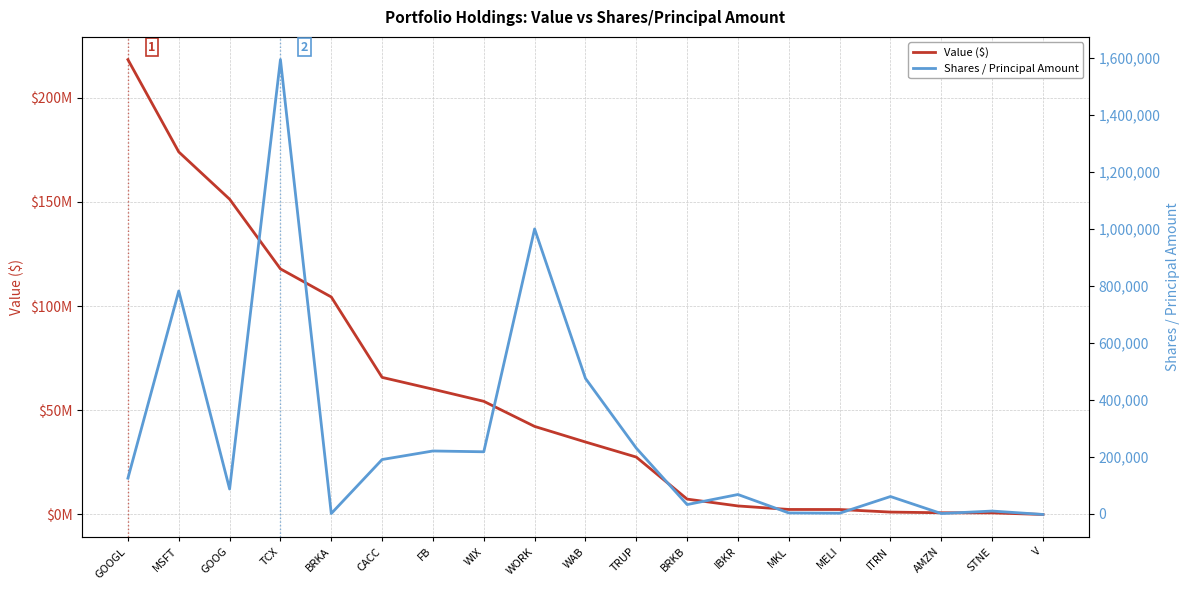

How many negative values does the Shares / Principal Amount series have?

1